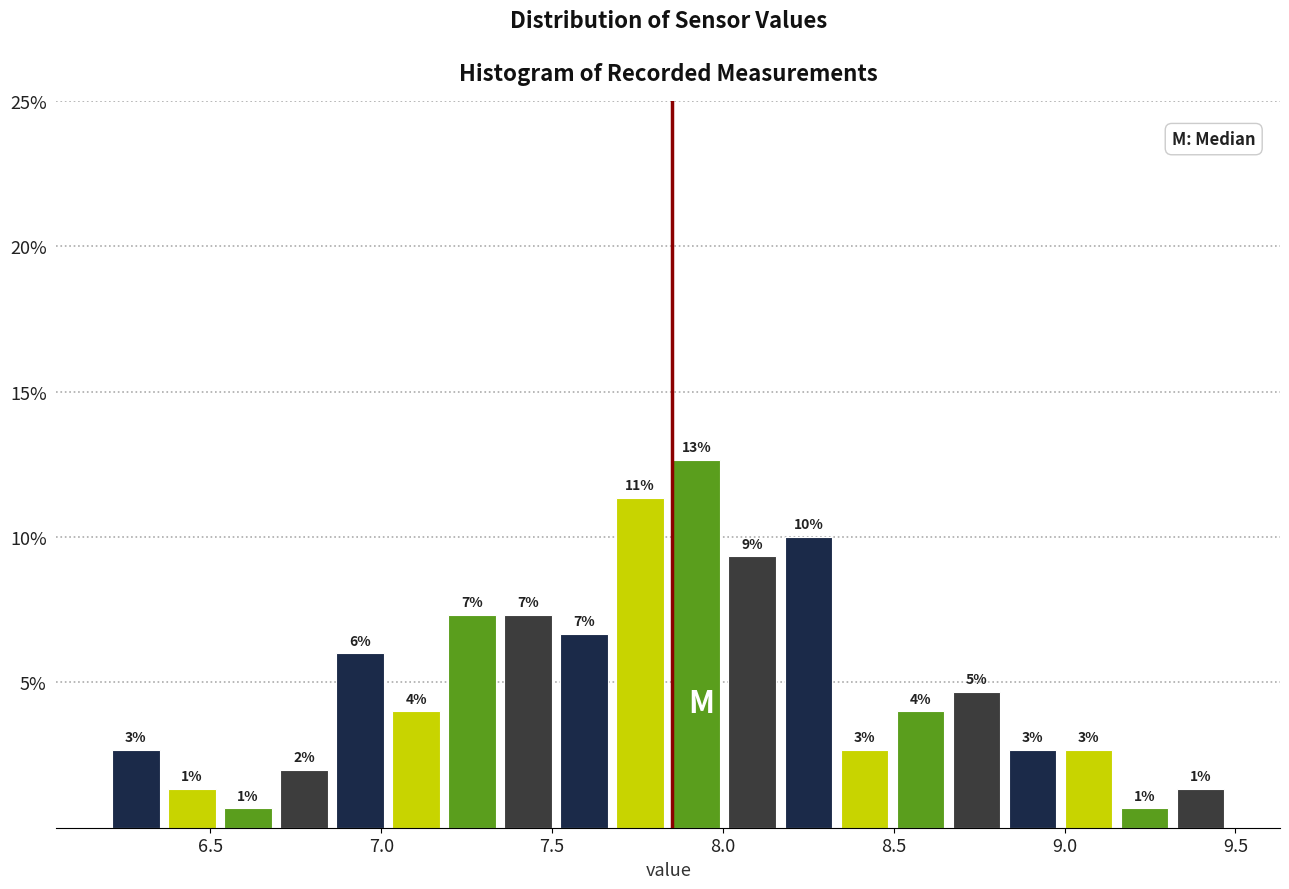

Around what value on the x-axis is the tallest bar? Give the approximate position of its centre, as read against the axis.

7.90